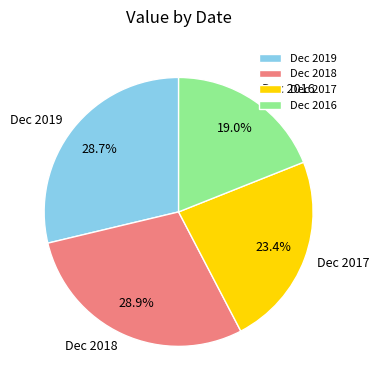

The Dec 2019 slice represents 18% of the pie. True or false?

False